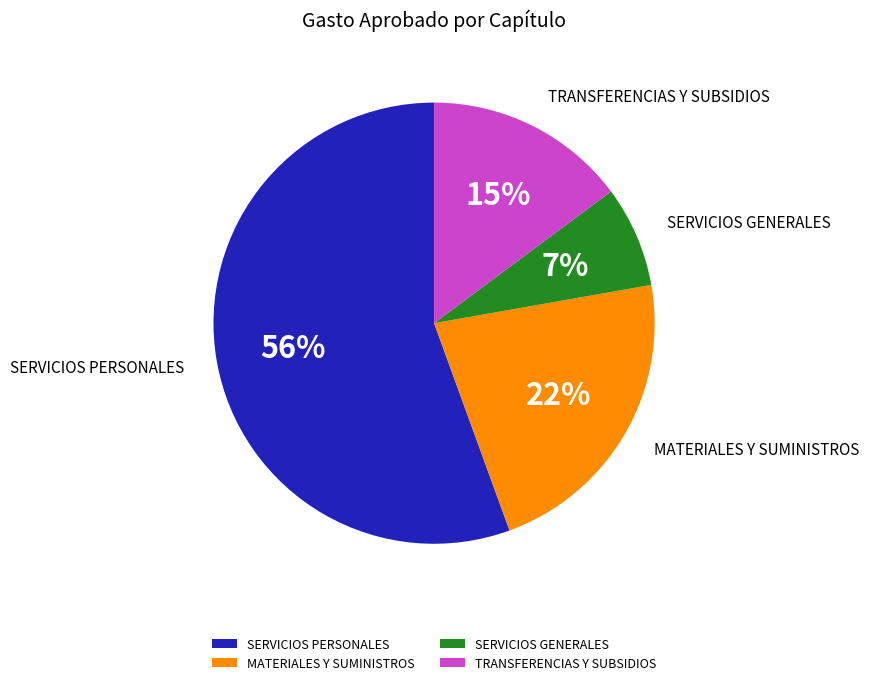

To the nearest percent, what is the average slice percentage?

25%